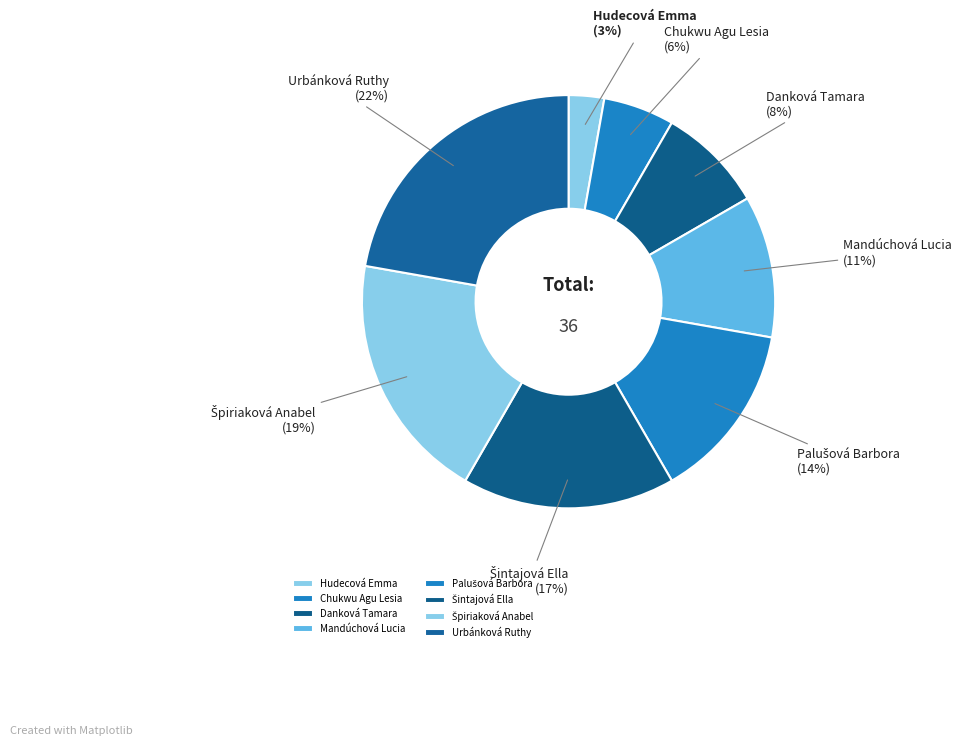

Is Hudecová Emma the majority of the pie?

No